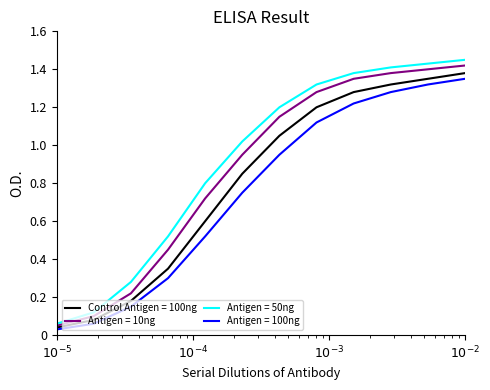

What is the spread (max minus min) of values at $10^{-2}$?

0.1